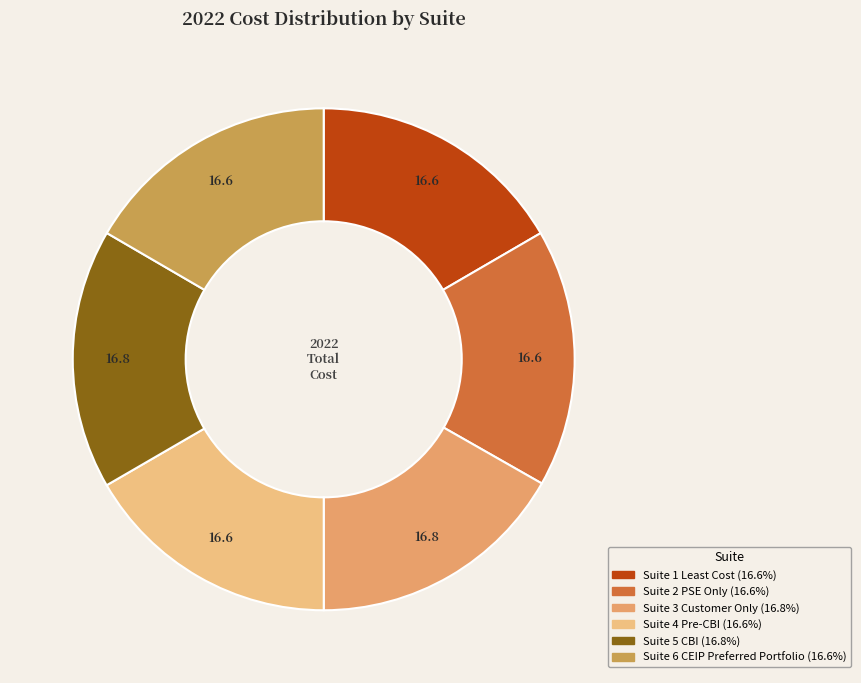

Rank the categories by value from lowest to highest.

Suite 6 CEIP Preferred Portfolio, Suite 1 Least Cost, Suite 2 PSE Only, Suite 4 Pre-CBI, Suite 3 Customer Only, Suite 5 CBI